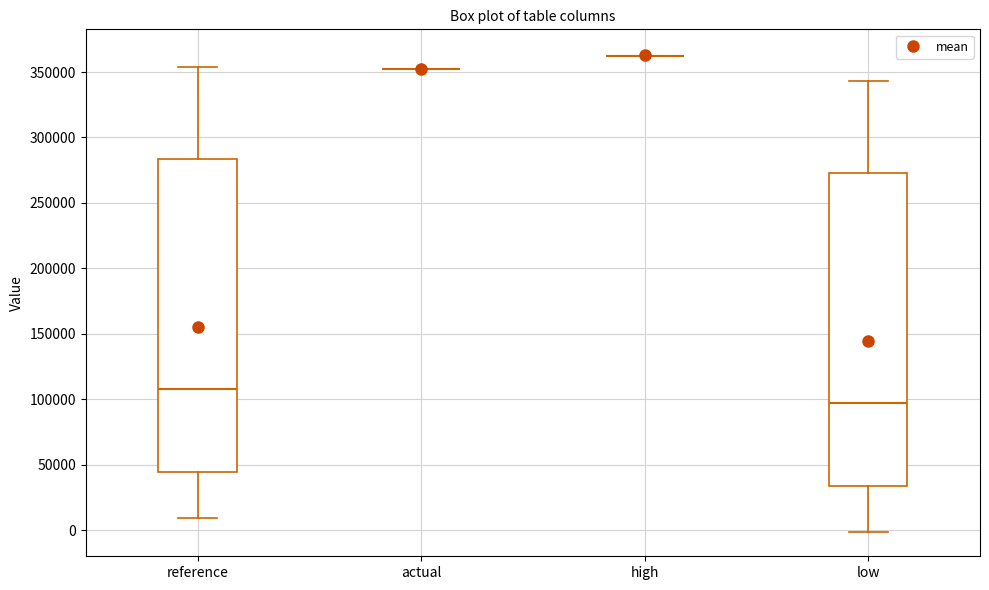

Reading left to right, transcribe this box plot: for each box, give where its median line is, the range the box spans, and where its two whiskers end, as read against the y-axis. The values are not printed on the chart, so give them approximately, as read against the axis.

reference: median 110000, box 45000 to 285000, whiskers 10000 to 355000
actual: box collapsed to a line at 350000, whiskers 350000 to 350000
high: box collapsed to a line at 365000, whiskers 365000 to 365000
low: median 95000, box 35000 to 275000, whiskers 0 to 345000